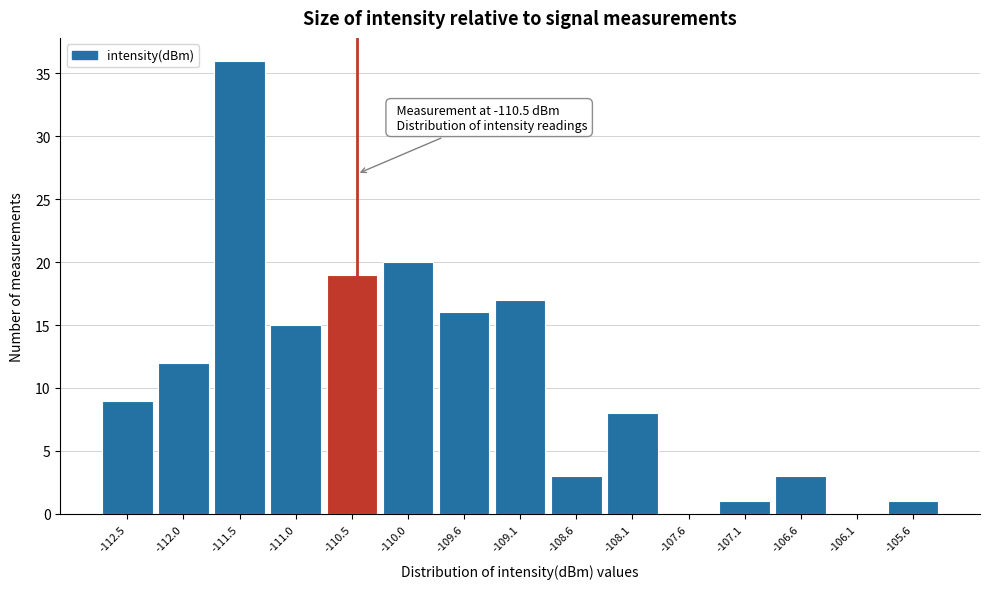

Which range on the x-axis has the tallest bar?

-111.80 to -111.30